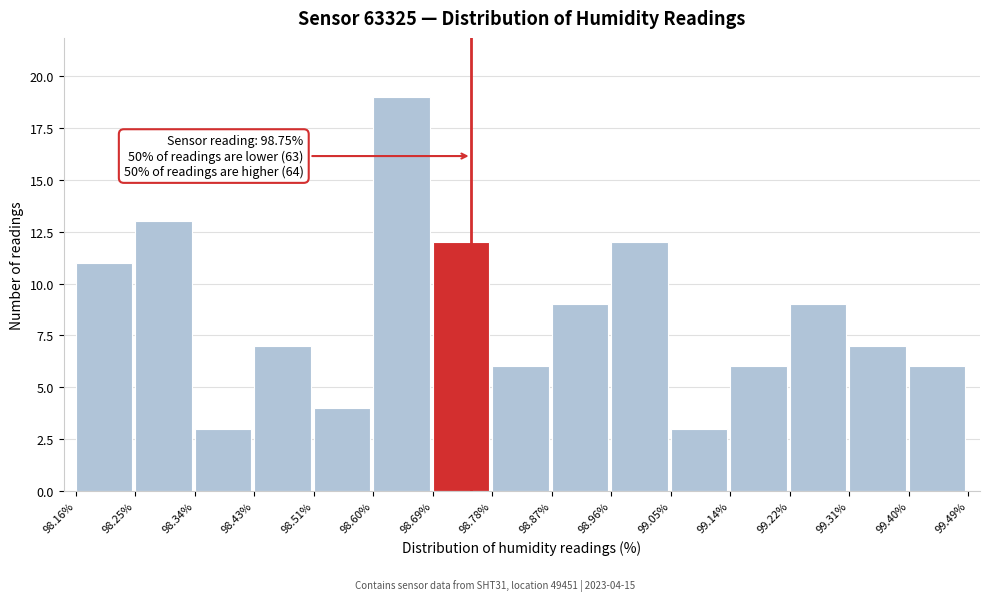

Over which range of the x-axis is the bar tallest?

98.60% to 98.69%